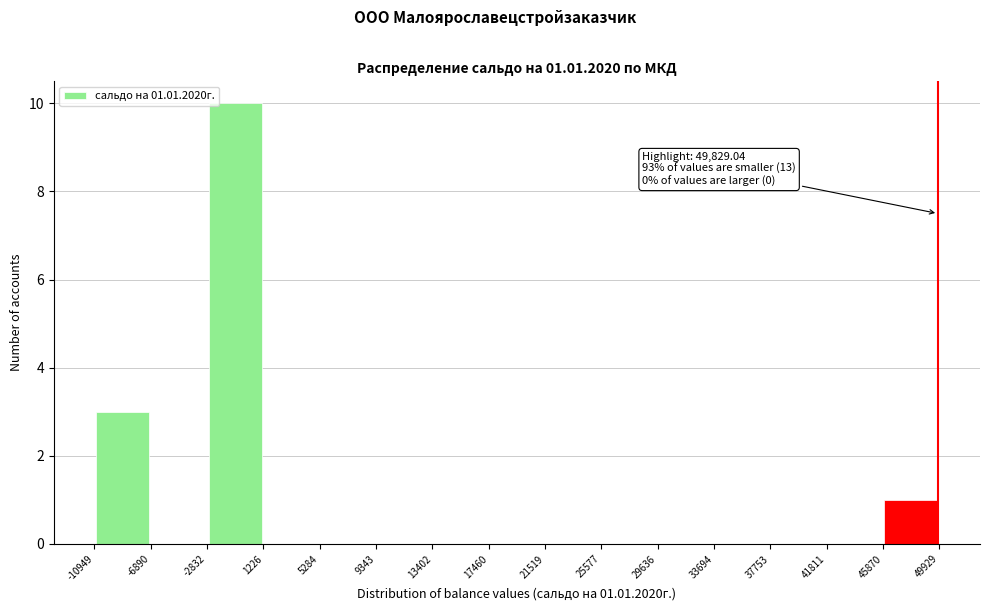

Over which range of the x-axis is the bar tallest?

-2832 to 1226